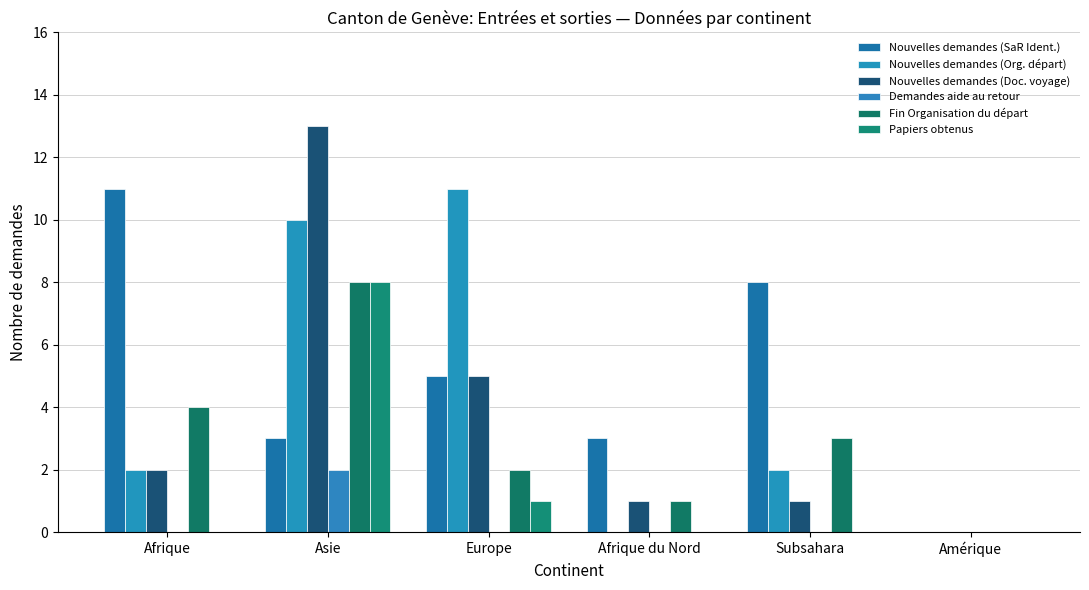

At how many categories does at least one series exceed 10?

3